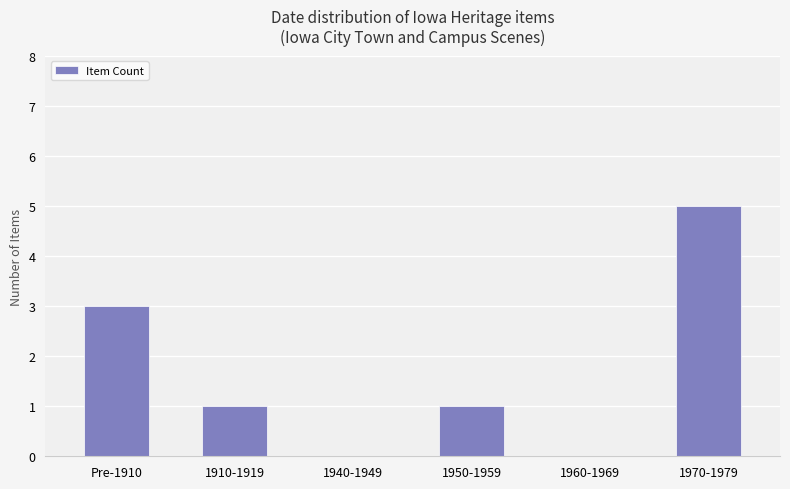

What is the sum of the values at 1950-1959 and 1960-1969?

1